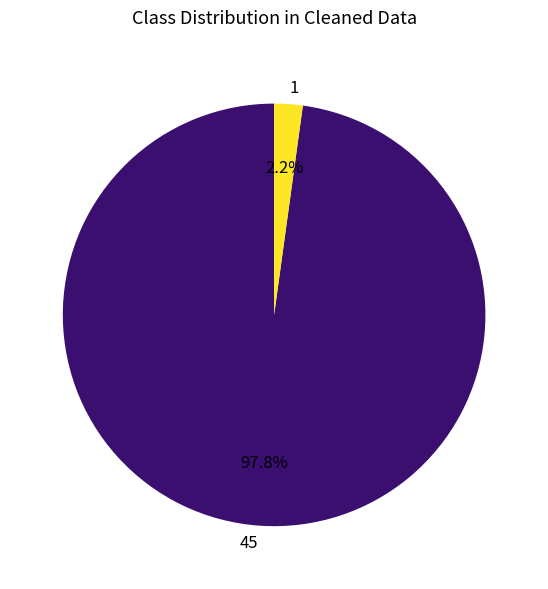

Which category has the smallest portion of the pie?

1